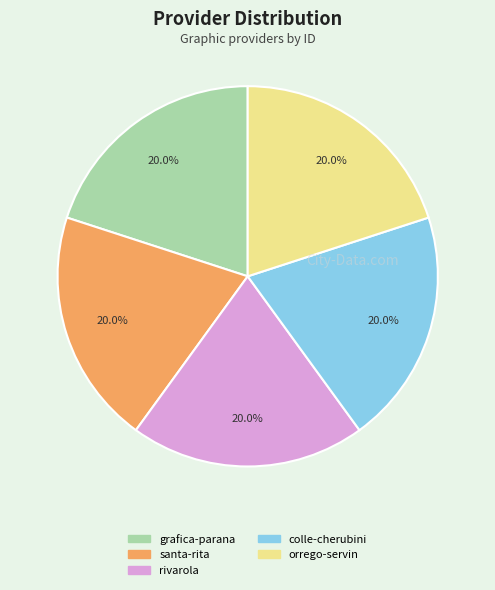

Does any single category account for the majority?

No